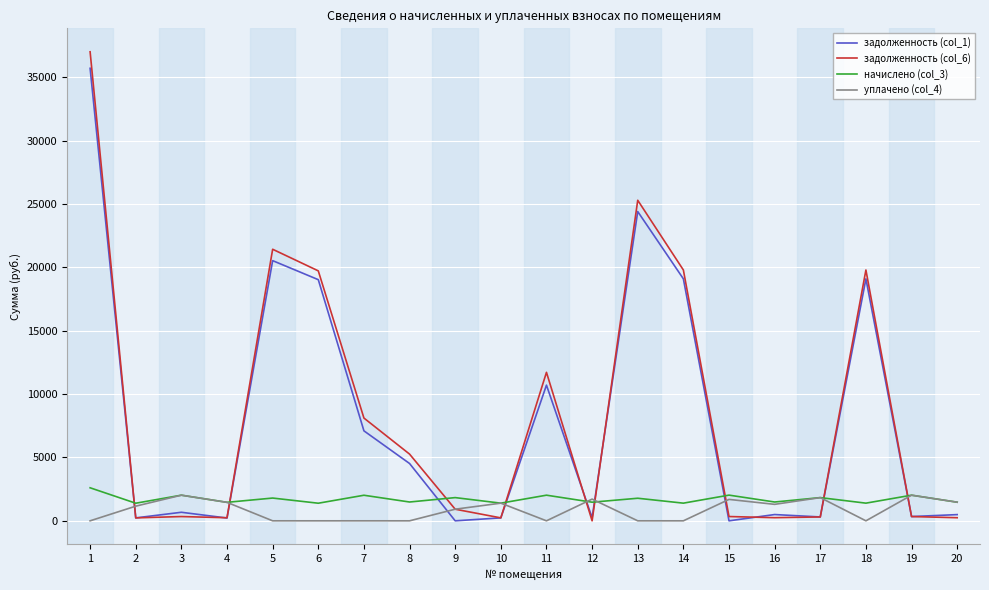

True or false: уплачено (col_4) and задолженность (col_1) cross at least once.

True